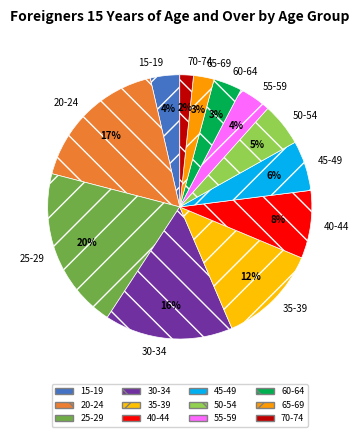

Is 55-59 the majority of the pie?

No